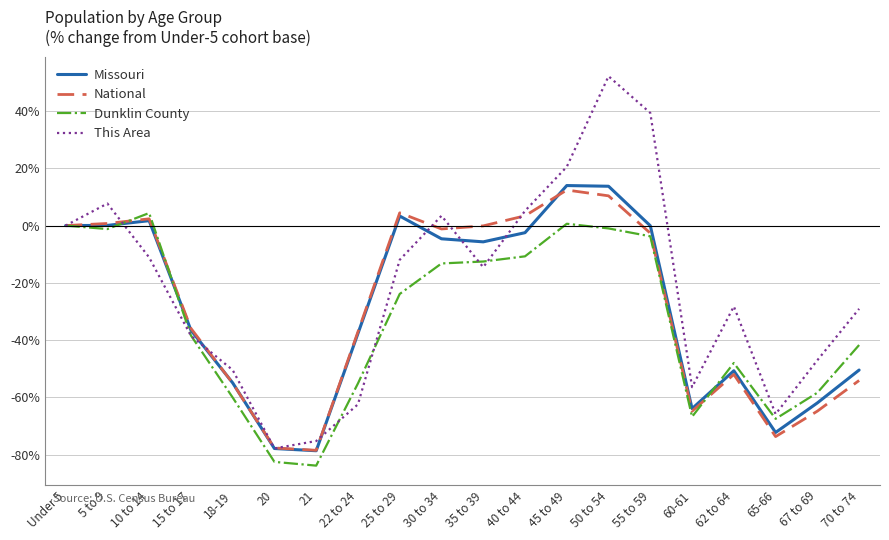

Which series has the largest total across all categories?

This Area